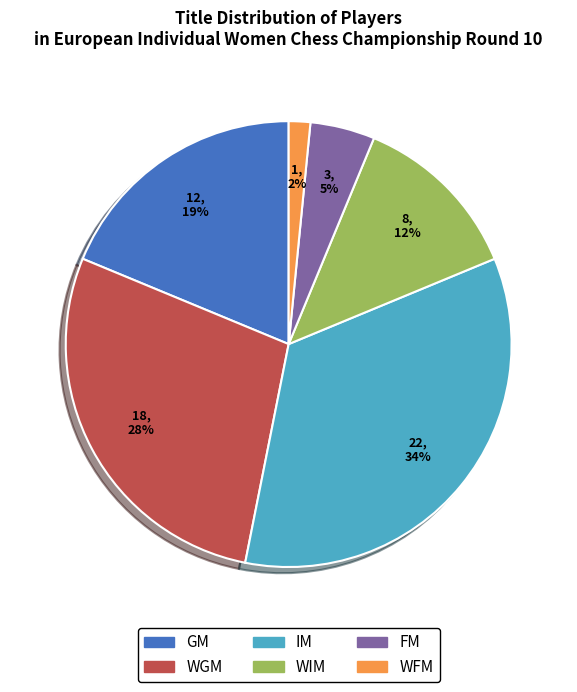

What is the largest slice in the pie chart?

IM